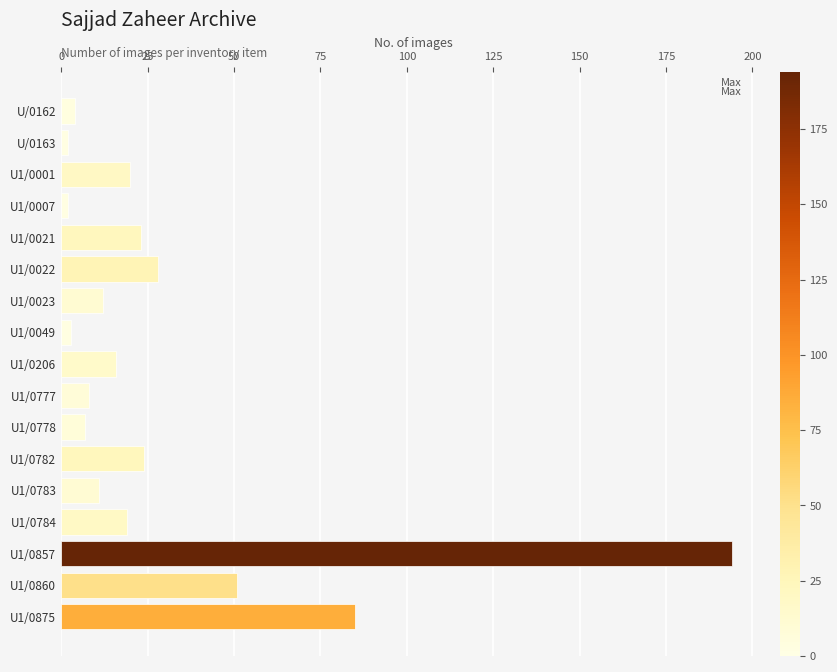

The value at U1/0778 is 7. True or false?

True